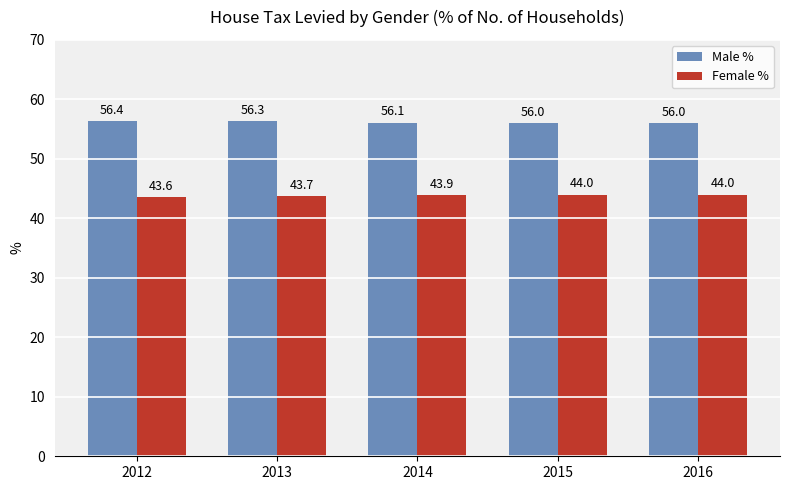

The Male % series shows 16.3 at 2015. True or false?

False